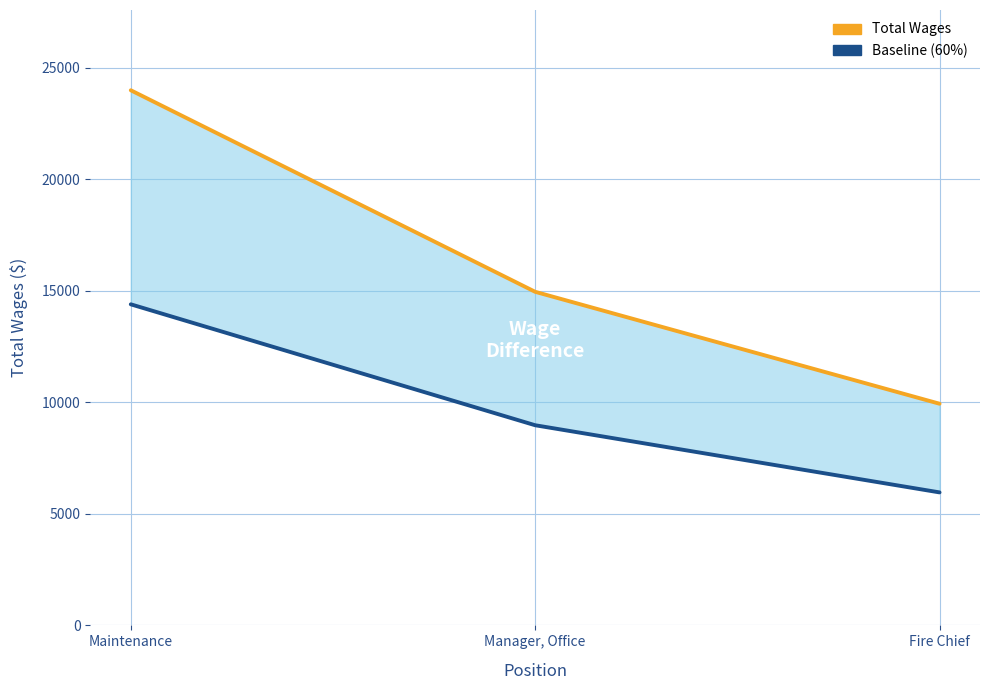

The Baseline (60%) series shows 22847.6 at Maintenance. True or false?

False